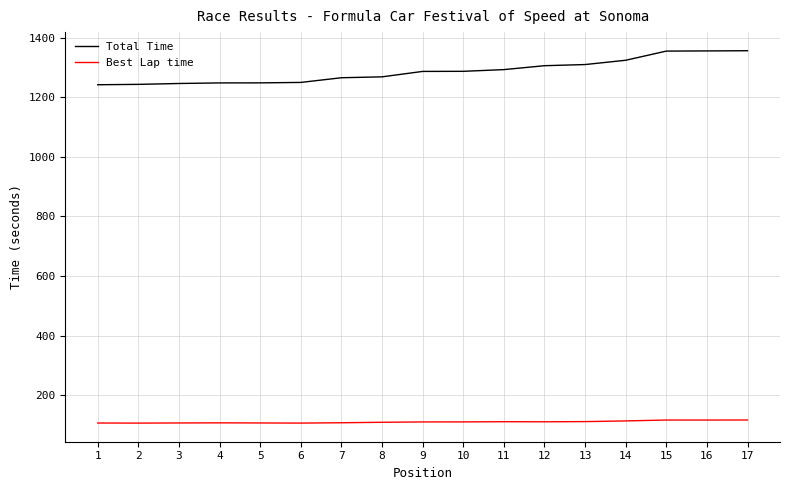

Rank the series at 6 from highest to lowest value.

Total Time, Best Lap time